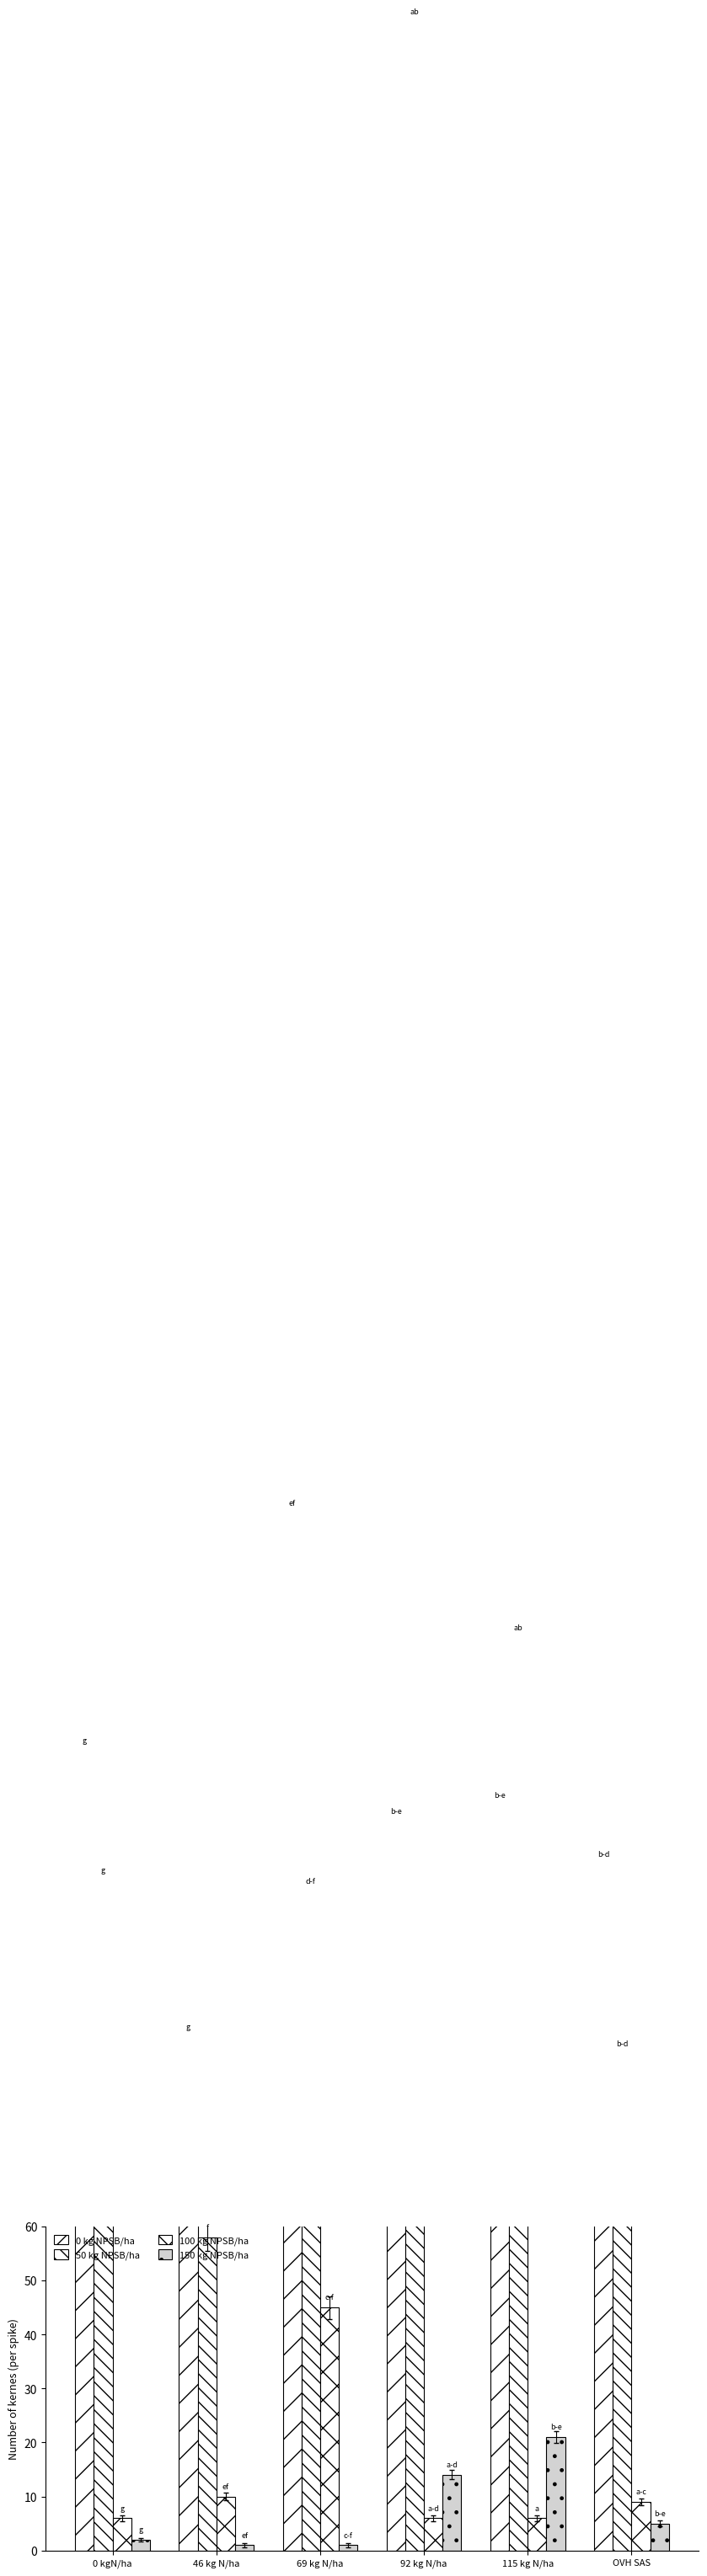

Reading left to right, transcribe all the data shown in this chart.

0 kg NPSB/ha: 148	95	192	135	138	127
50 kg NPSB/ha: 124	58	122	468	169	92
100 kg NPSB/ha: 6	10	45	6	6	9
150 kg NPSB/ha: 2	1	1	14	21	5